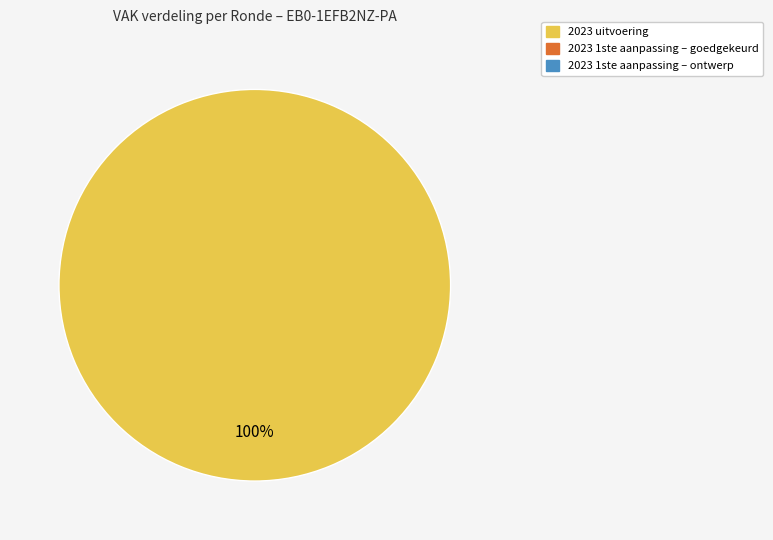

Is there any slice that represents more than half of the pie?

Yes